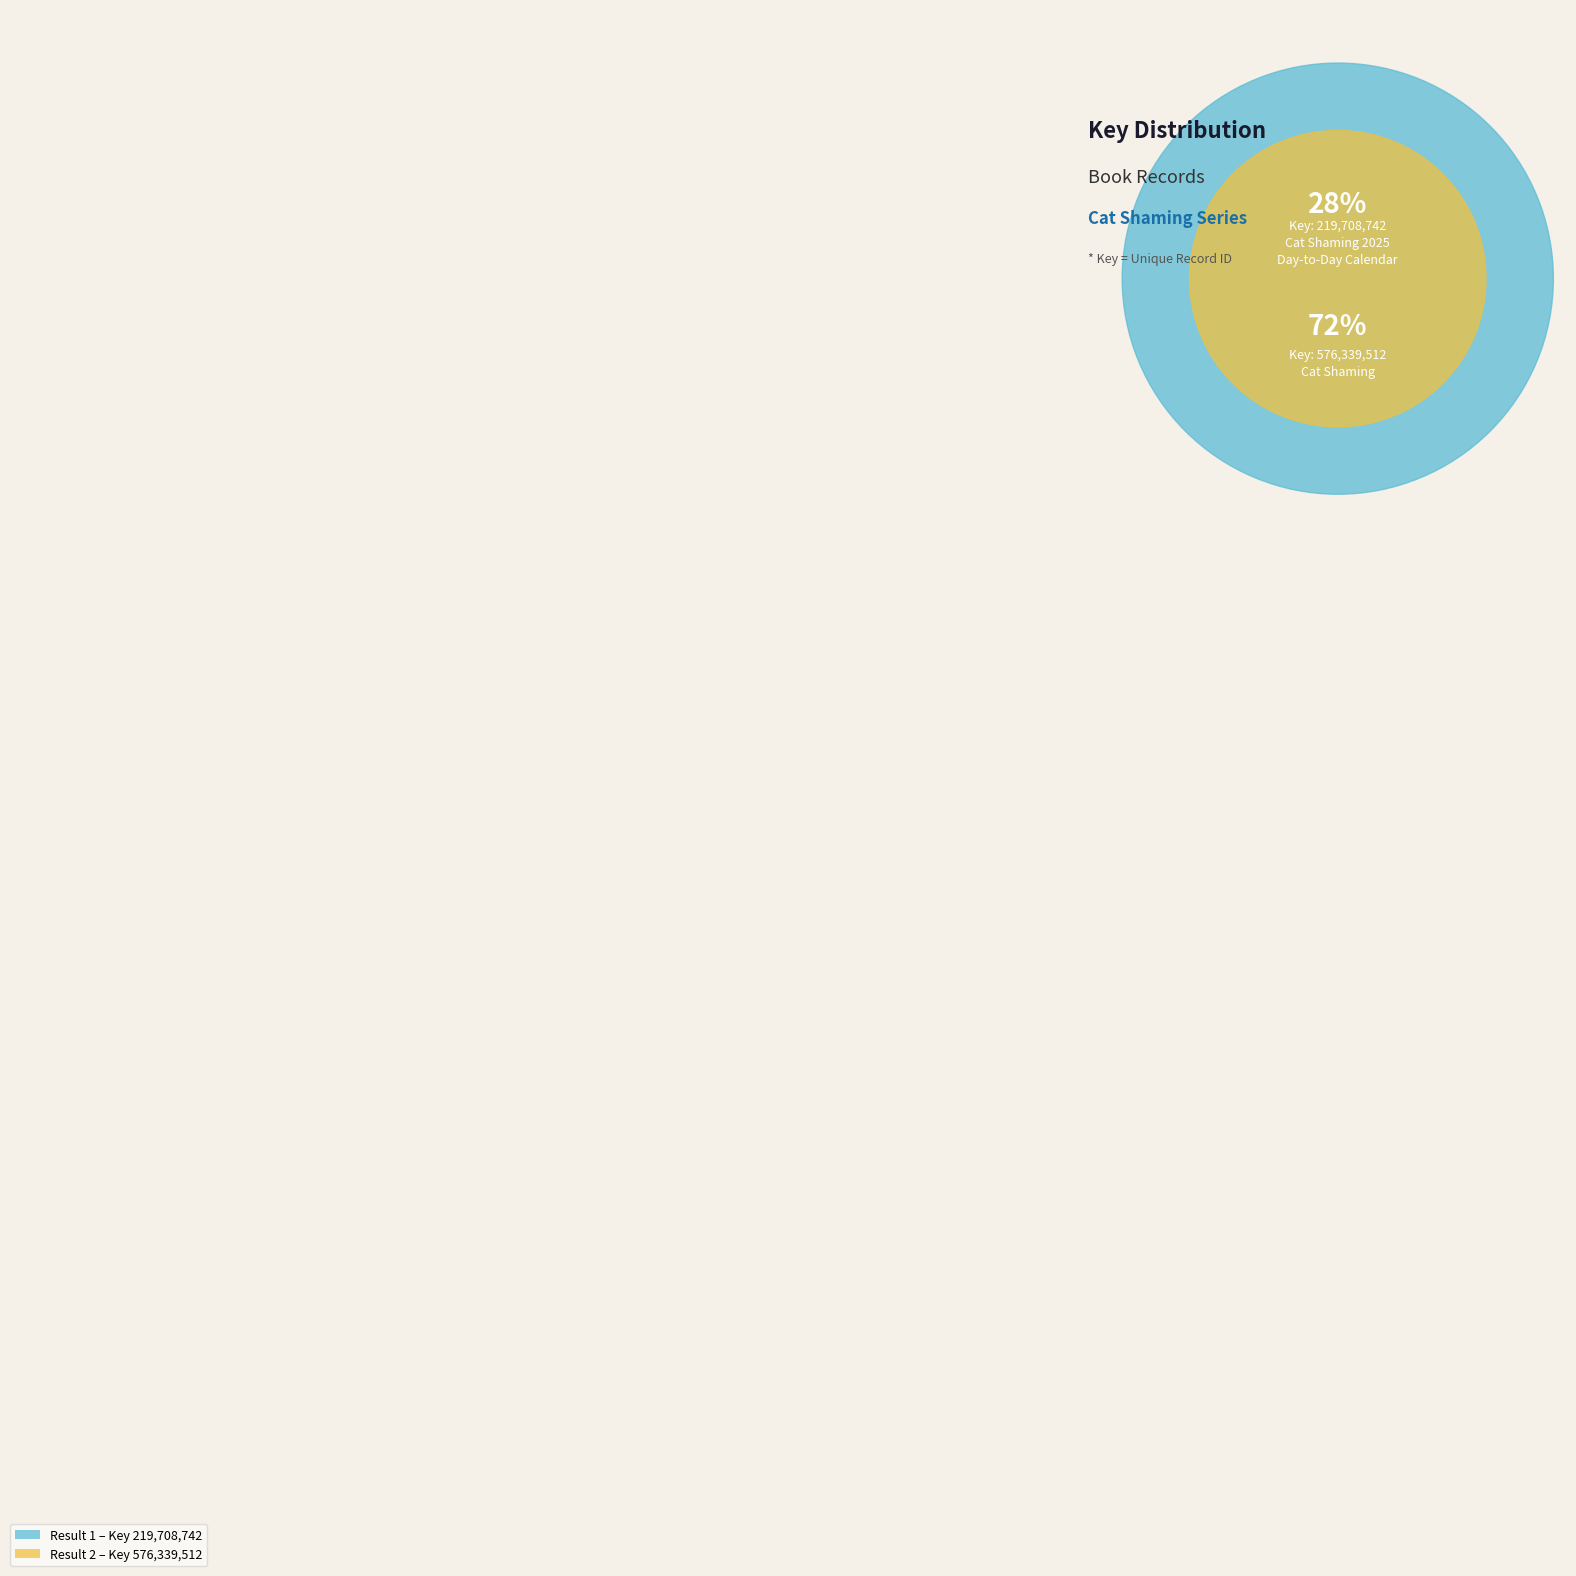

What percentage is the 1 slice, to the nearest percent?

28%